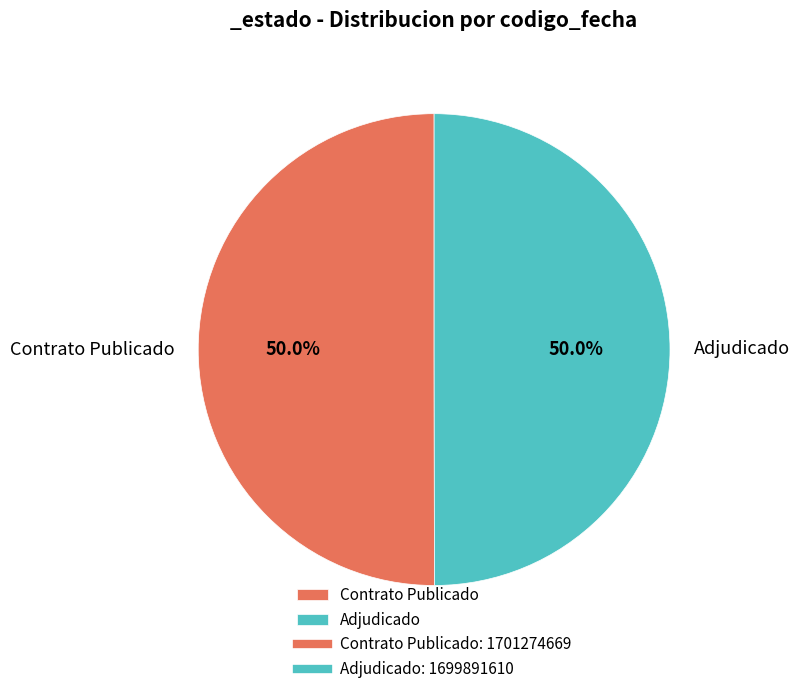

What is the ratio of the value at Adjudicado to the value at Contrato Publicado?

1.0